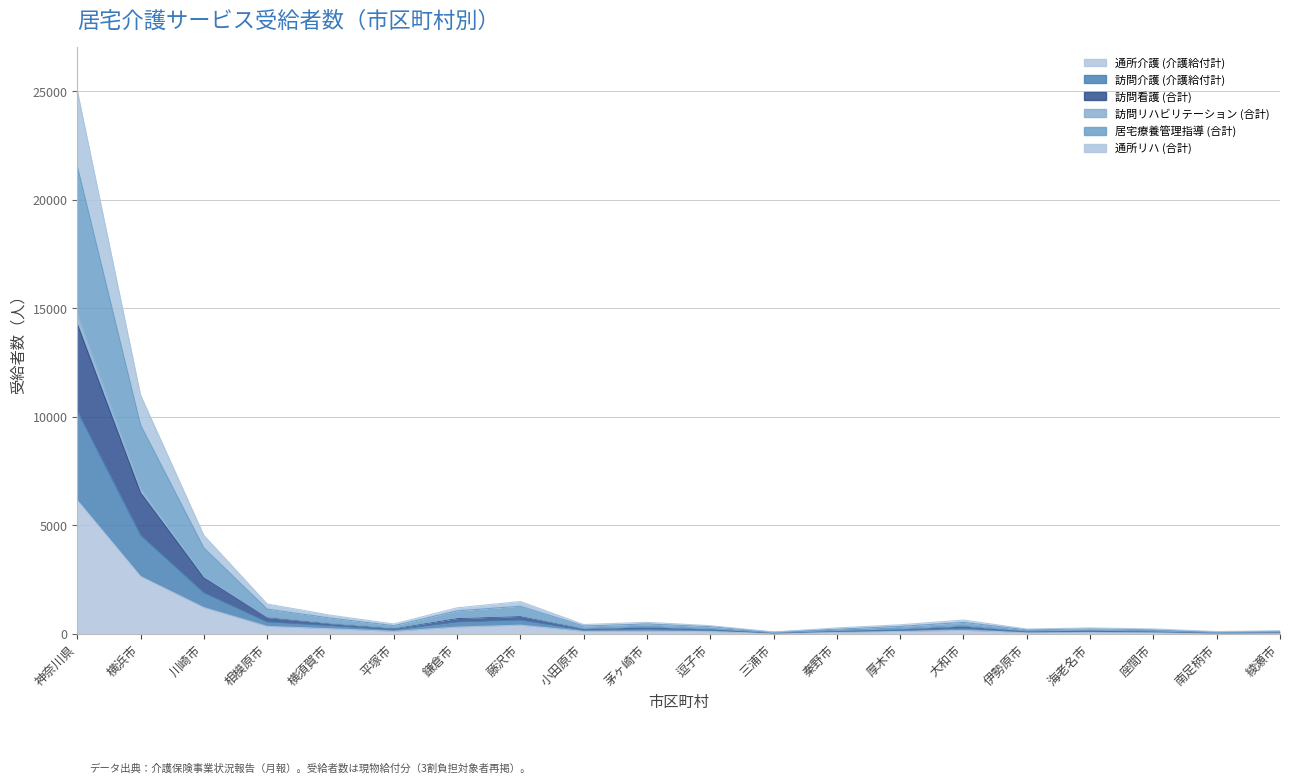

Reading left to right, list all the values displayed in this chart.

通所介護 (介護給付計): 6144	2632	1197	331	222	104	298	388	104	107	88	20	57	101	147	42	62	49	20	30
訪問介護 (介護給付計): 14799	6698	2641	761	474	251	735	822	233	317	217	43	141	219	358	121	156	117	50	72
訪問看護 (合計): 14281	6486	2564	740	456	231	693	791	222	308	204	42	139	213	345	115	141	114	49	69
訪問リハビリテーション (合計): 10246	4530	1877	532	361	172	531	618	160	208	156	31	98	149	243	76	100	80	32	46
居宅療養管理指導 (合計): 25047	10995	4528	1364	847	442	1186	1477	415	518	364	74	259	404	622	210	257	213	91	131
通所リハ (合計): 21569	9618	3948	1129	713	363	1047	1260	348	442	318	65	202	329	515	169	223	173	70	102